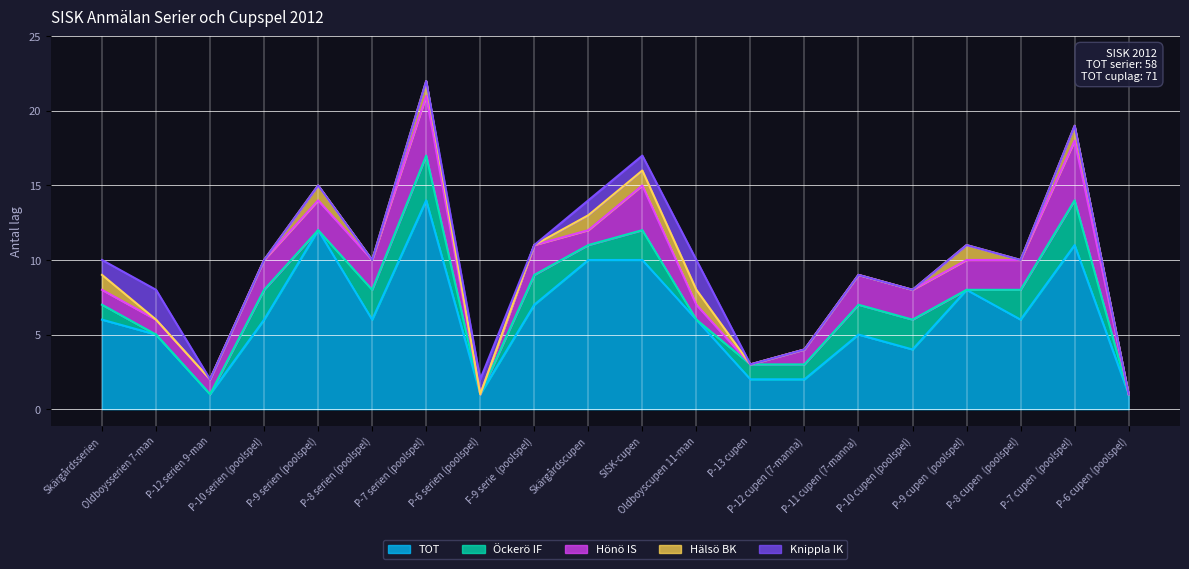

Where is Knippla IK nearest to the value 1?

Skärgårdsserien